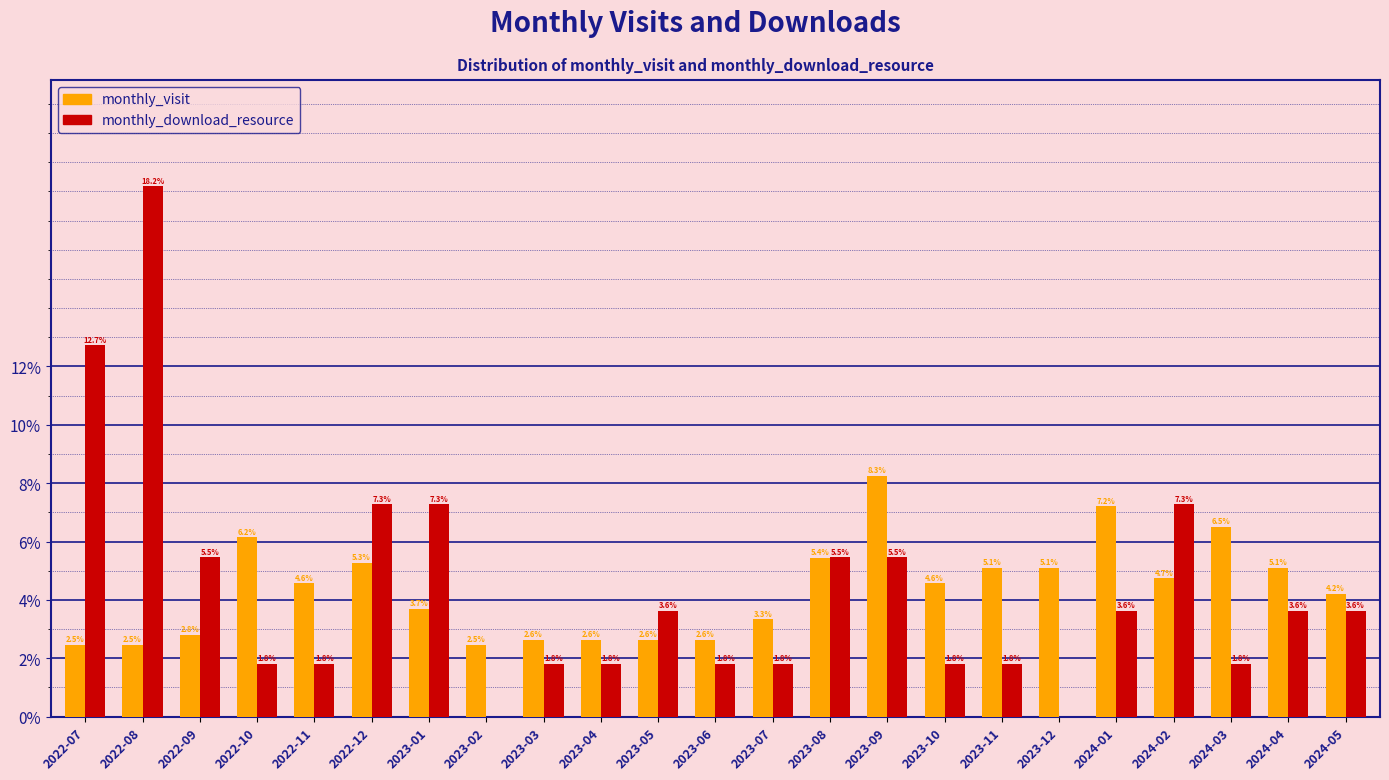

Reading left to right, what are all the values shown in this chart?

monthly_visit: 2022-07=2.5	2022-08=2.5	2022-09=2.8	2022-10=6.2	2022-11=4.6	2022-12=5.3	2023-01=3.7	2023-02=2.5	2023-03=2.6	2023-04=2.6	2023-05=2.6	2023-06=2.6	2023-07=3.3	2023-08=5.4	2023-09=8.3	2023-10=4.6	2023-11=5.1	2023-12=5.1	2024-01=7.2	2024-02=4.7	2024-03=6.5	2024-04=5.1	2024-05=4.2
monthly_download_resource: 2022-07=12.7	2022-08=18.2	2022-09=5.5	2022-10=1.8	2022-11=1.8	2022-12=7.3	2023-01=7.3	2023-02=0.0	2023-03=1.8	2023-04=1.8	2023-05=3.6	2023-06=1.8	2023-07=1.8	2023-08=5.5	2023-09=5.5	2023-10=1.8	2023-11=1.8	2023-12=0.0	2024-01=3.6	2024-02=7.3	2024-03=1.8	2024-04=3.6	2024-05=3.6